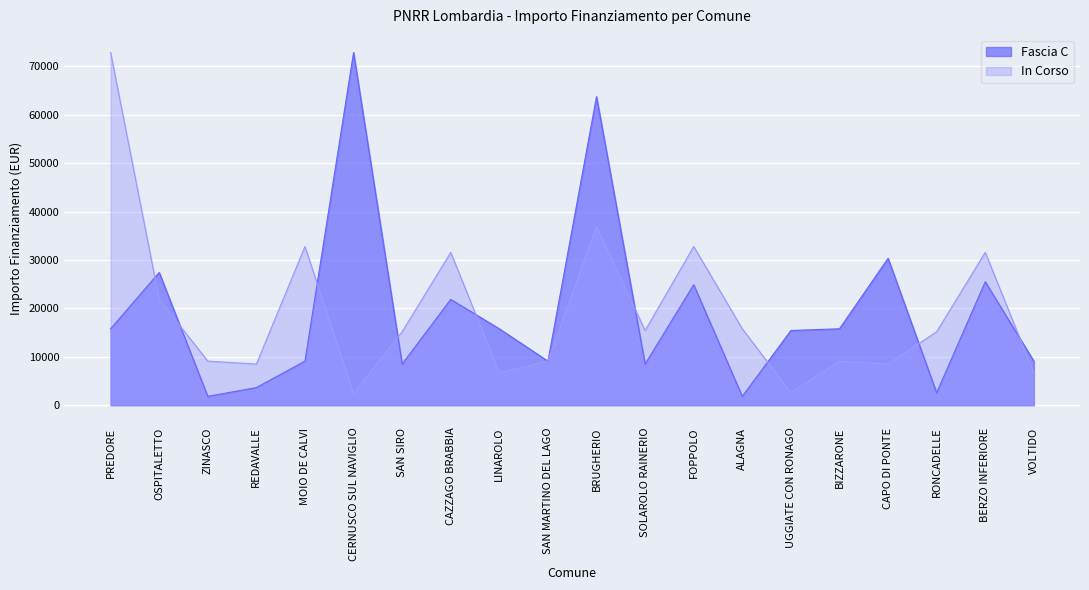

What is the sum of the Fascia C values at BIZZARONE and PREDORE?

31564